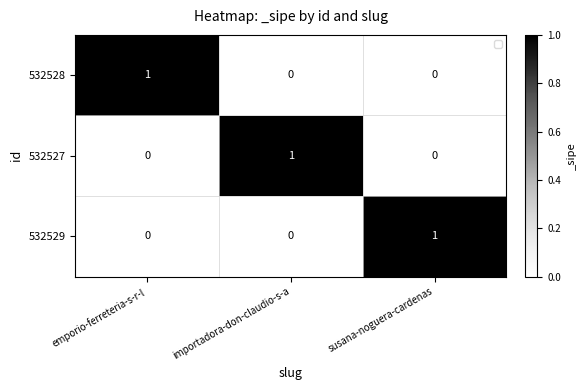

Count the 532527 values in the range 0 to 1.

3